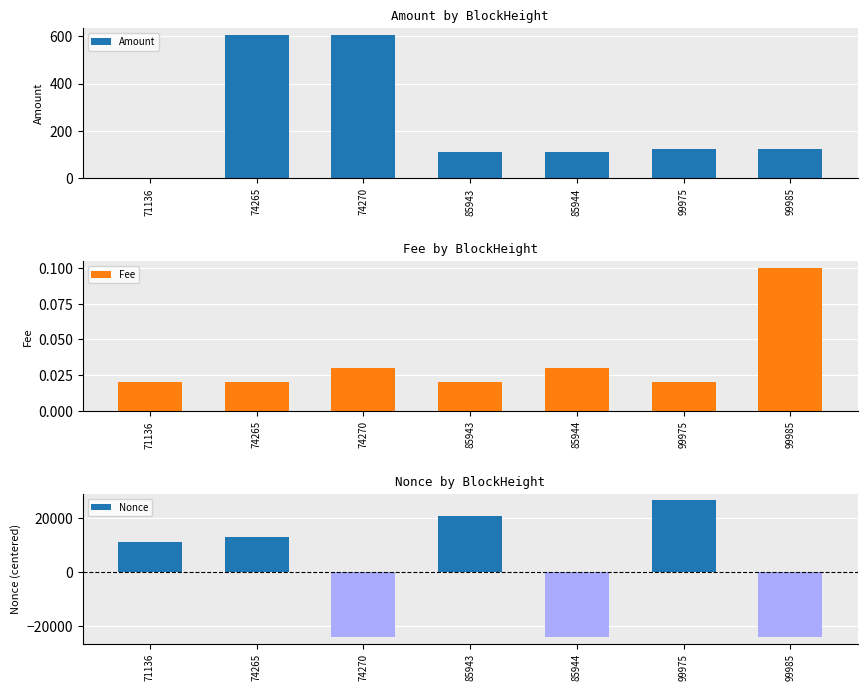

The value of Amount at 99975 is 185.4. True or false?

False